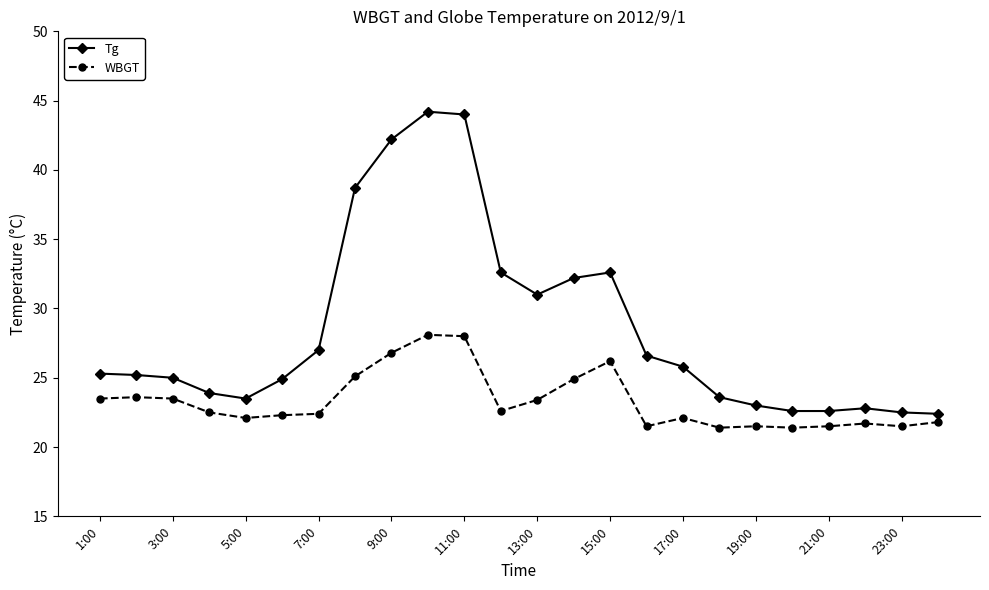

List the series in order of their peak value, highest first.

Tg, WBGT